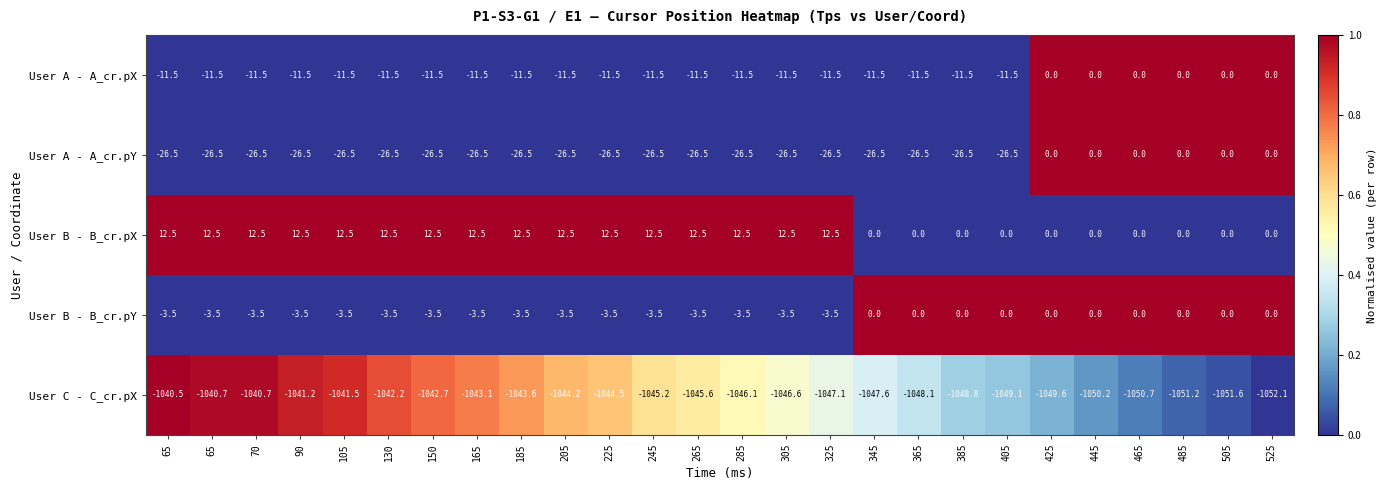

How many data points in User A - A_cr.pY are above -26?

6